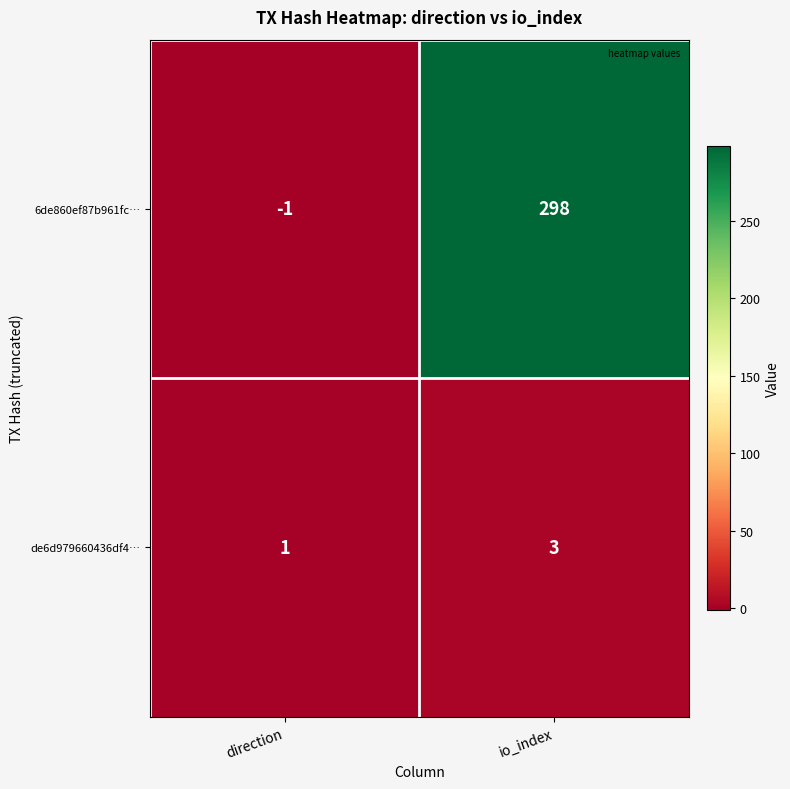

What is the difference between the maximum and minimum values in the 6de860ef87b961fc… series?

299